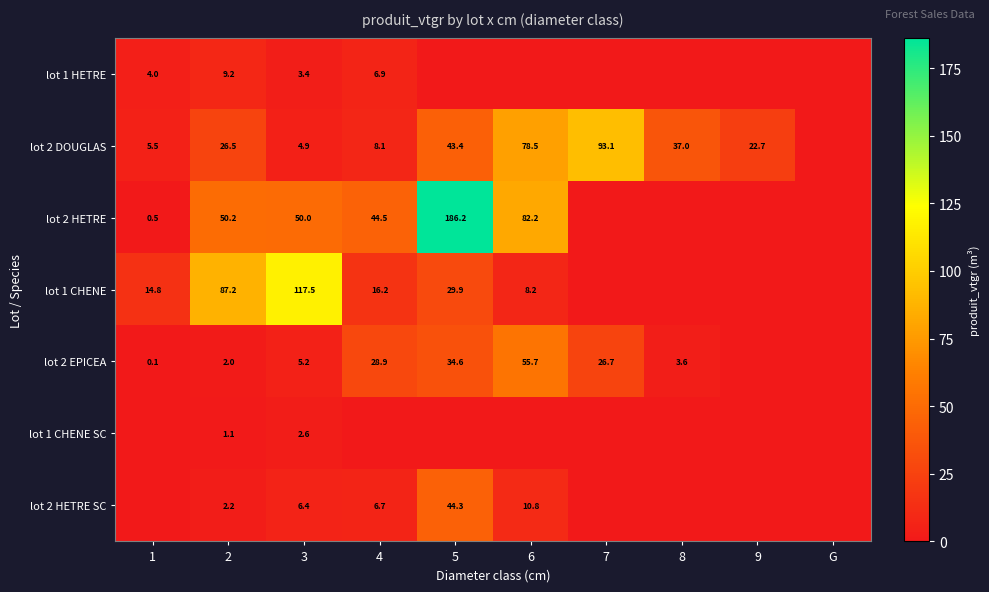

At which category is the sum across all series the highest?

5